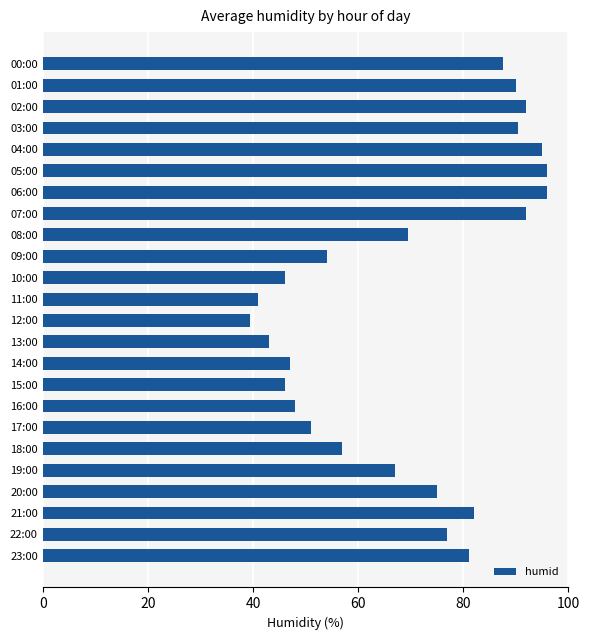

Are the bars horizontal?

Yes